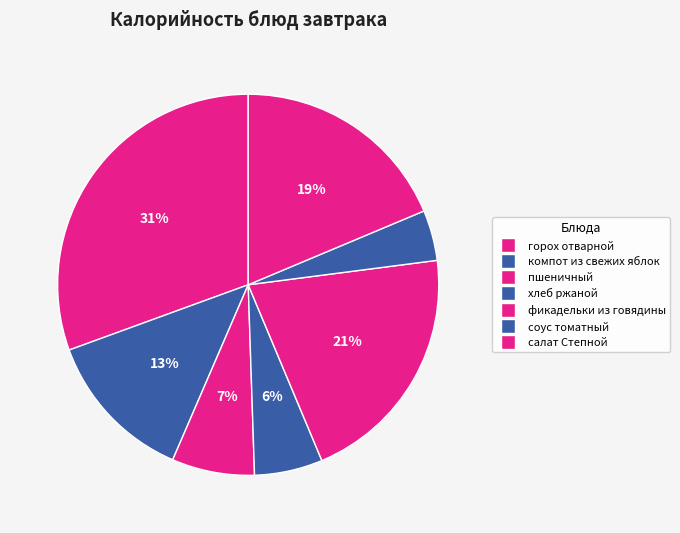

The компот из свежих яблок slice represents 1% of the pie. True or false?

False